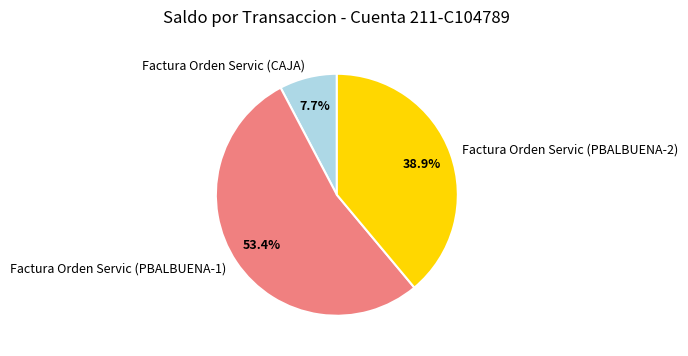

What is the largest slice in the pie chart?

Factura Orden Servic (PBALBUENA-1)